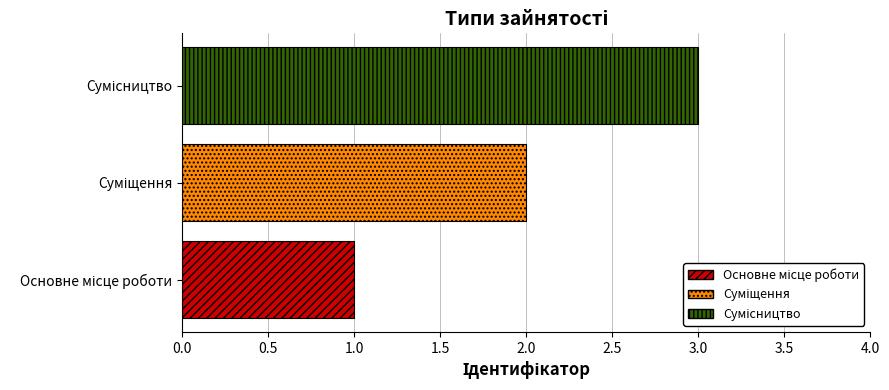

What is the greatest value displayed?

3